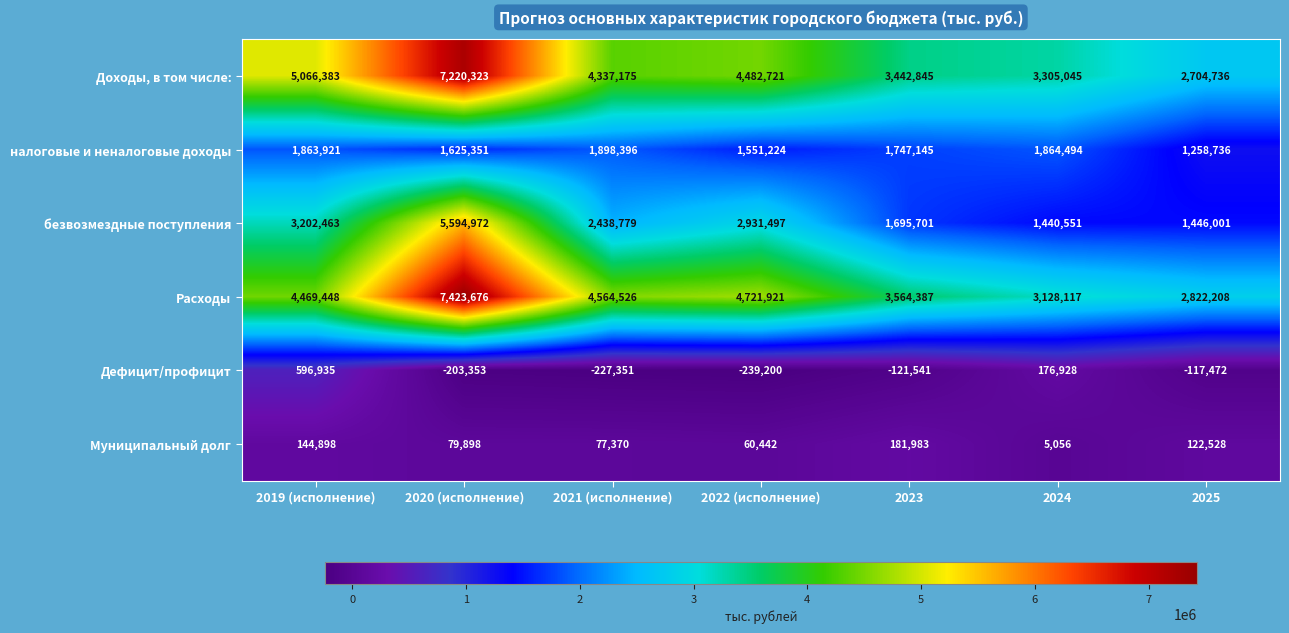

What is the maximum value shown in the chart?

7423676